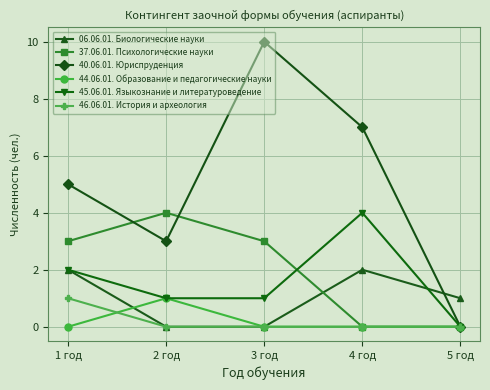

Which series has the largest total across all categories?

40.06.01. Юриспруденция